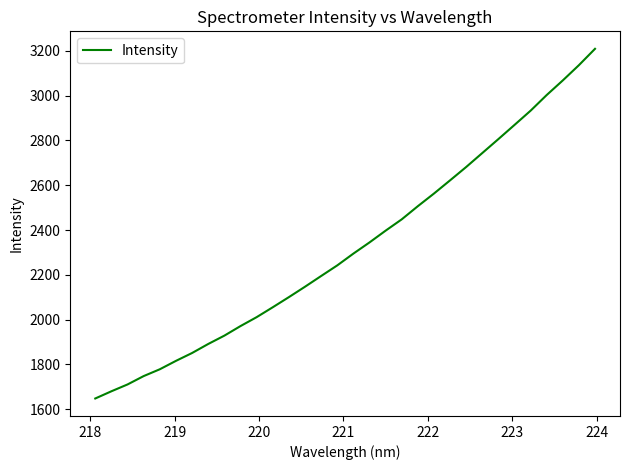

What is the smallest value displayed?

1647.3